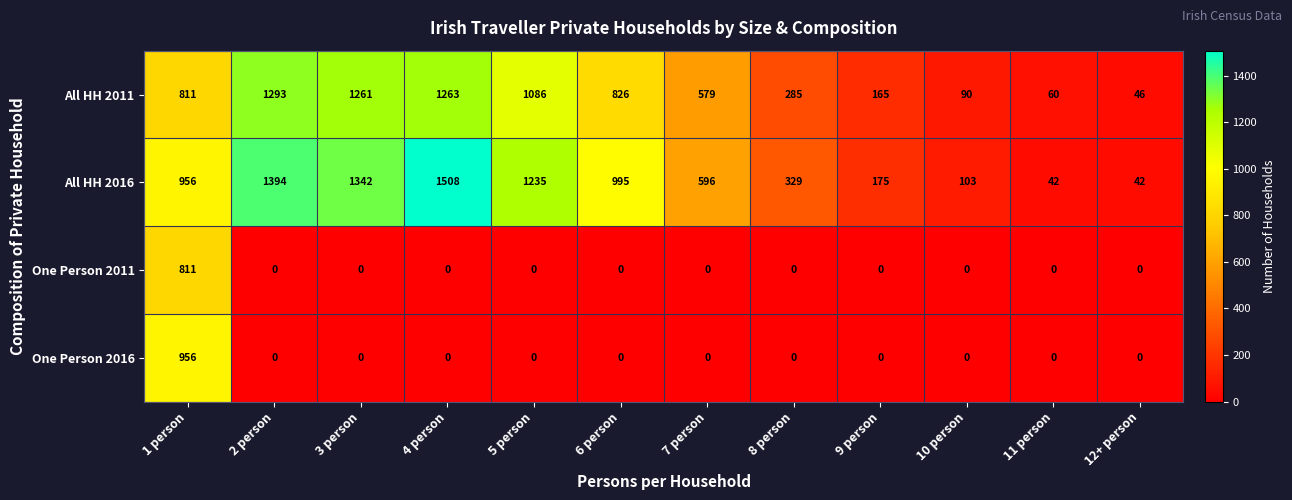

The value of All HH 2011 at 8 person is 285. True or false?

True